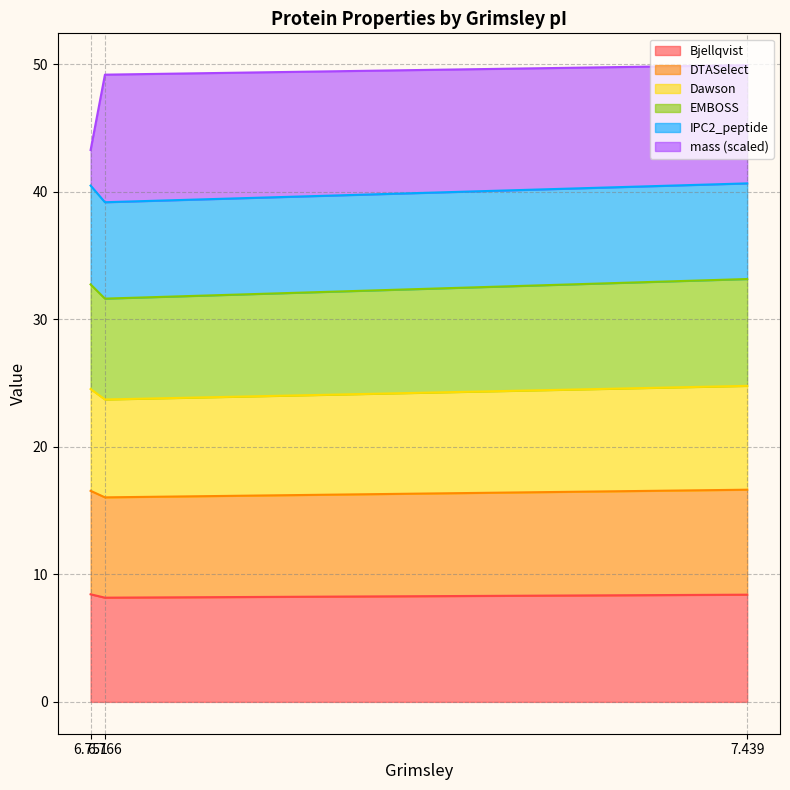

What is the maximum value for Bjellqvist?

8.4